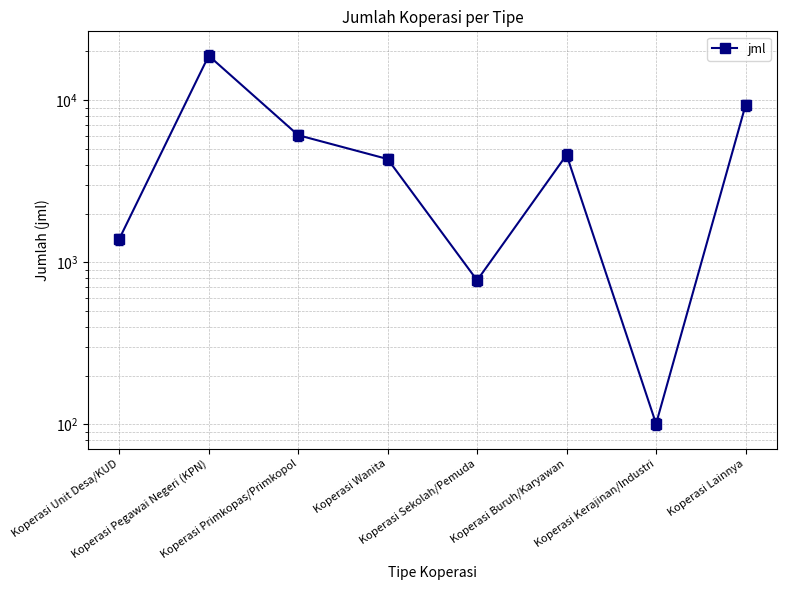

What position from the right is Koperasi Unit Desa/KUD?

8